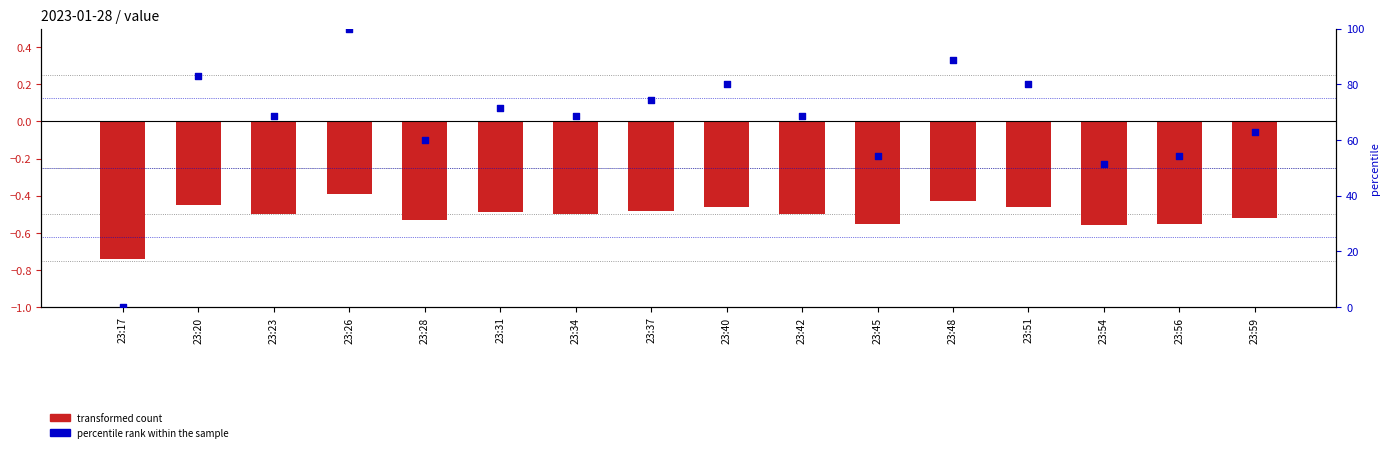

Is the value of percentile rank at 23:17 greater than the value of value at 23:37?

Yes